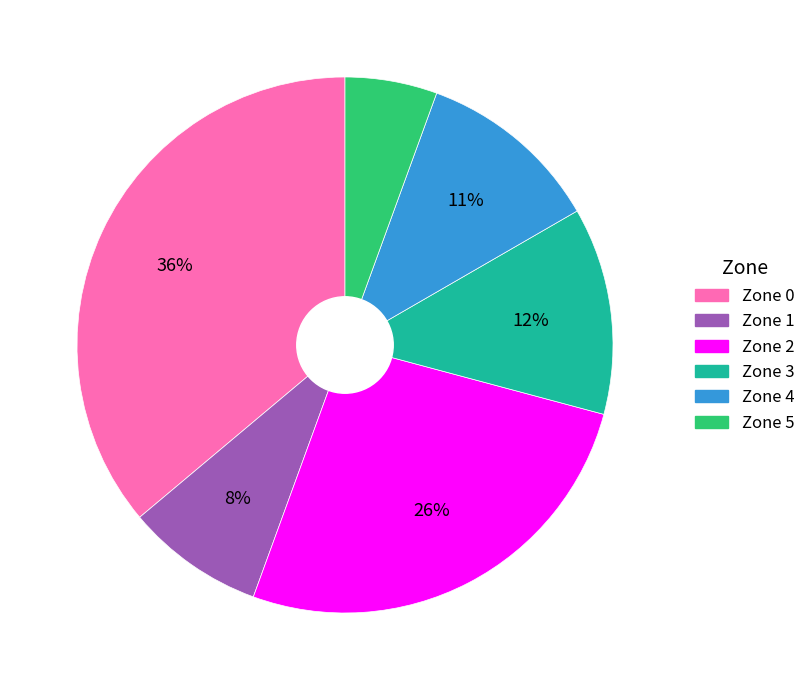

To the nearest percent, what is the combined percentage of Zone 0 and Zone 1?

44%